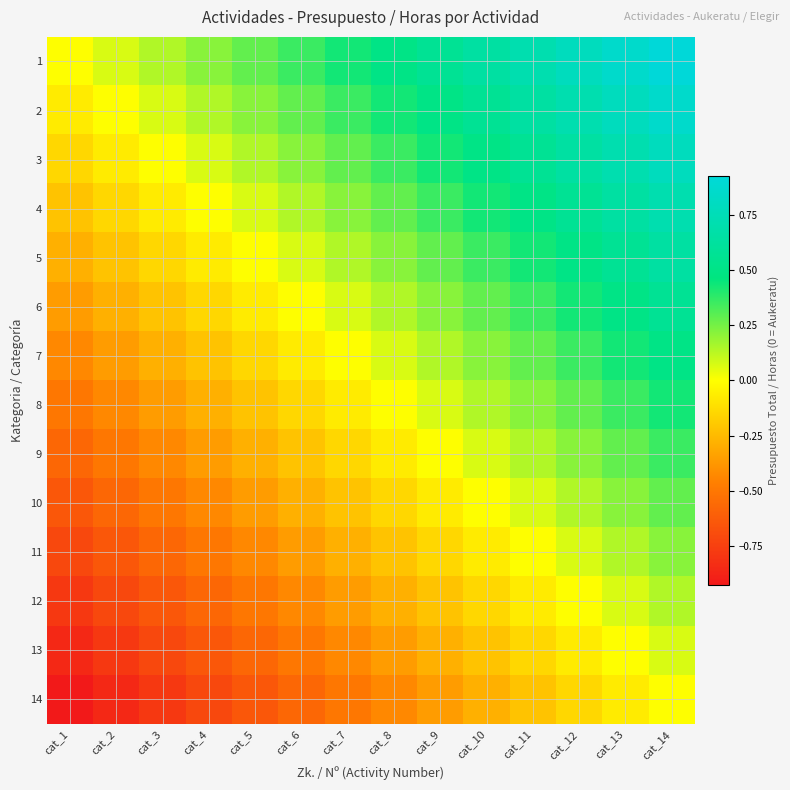

Reading left to right, what are all the values shown in this chart?

1: cat_1=0.0	cat_2=0.1	cat_3=0.1	cat_4=0.2	cat_5=0.3	cat_6=0.4	cat_7=0.4	cat_8=0.5	cat_9=0.6	cat_10=0.6	cat_11=0.7	cat_12=0.8	cat_13=0.9	cat_14=0.9
2: cat_1=-0.1	cat_2=0.0	cat_3=0.1	cat_4=0.1	cat_5=0.2	cat_6=0.3	cat_7=0.4	cat_8=0.4	cat_9=0.5	cat_10=0.6	cat_11=0.6	cat_12=0.7	cat_13=0.8	cat_14=0.9
3: cat_1=-0.1	cat_2=-0.1	cat_3=0.0	cat_4=0.1	cat_5=0.1	cat_6=0.2	cat_7=0.3	cat_8=0.4	cat_9=0.4	cat_10=0.5	cat_11=0.6	cat_12=0.6	cat_13=0.7	cat_14=0.8
4: cat_1=-0.2	cat_2=-0.1	cat_3=-0.1	cat_4=0.0	cat_5=0.1	cat_6=0.1	cat_7=0.2	cat_8=0.3	cat_9=0.4	cat_10=0.4	cat_11=0.5	cat_12=0.6	cat_13=0.6	cat_14=0.7
5: cat_1=-0.3	cat_2=-0.2	cat_3=-0.1	cat_4=-0.1	cat_5=0.0	cat_6=0.1	cat_7=0.1	cat_8=0.2	cat_9=0.3	cat_10=0.4	cat_11=0.4	cat_12=0.5	cat_13=0.6	cat_14=0.6
6: cat_1=-0.4	cat_2=-0.3	cat_3=-0.2	cat_4=-0.1	cat_5=-0.1	cat_6=0.0	cat_7=0.1	cat_8=0.1	cat_9=0.2	cat_10=0.3	cat_11=0.4	cat_12=0.4	cat_13=0.5	cat_14=0.6
7: cat_1=-0.4	cat_2=-0.4	cat_3=-0.3	cat_4=-0.2	cat_5=-0.1	cat_6=-0.1	cat_7=0.0	cat_8=0.1	cat_9=0.1	cat_10=0.2	cat_11=0.3	cat_12=0.4	cat_13=0.4	cat_14=0.5
8: cat_1=-0.5	cat_2=-0.4	cat_3=-0.4	cat_4=-0.3	cat_5=-0.2	cat_6=-0.1	cat_7=-0.1	cat_8=0.0	cat_9=0.1	cat_10=0.1	cat_11=0.2	cat_12=0.3	cat_13=0.4	cat_14=0.4
9: cat_1=-0.6	cat_2=-0.5	cat_3=-0.4	cat_4=-0.4	cat_5=-0.3	cat_6=-0.2	cat_7=-0.1	cat_8=-0.1	cat_9=0.0	cat_10=0.1	cat_11=0.1	cat_12=0.2	cat_13=0.3	cat_14=0.4
10: cat_1=-0.6	cat_2=-0.6	cat_3=-0.5	cat_4=-0.4	cat_5=-0.4	cat_6=-0.3	cat_7=-0.2	cat_8=-0.1	cat_9=-0.1	cat_10=0.0	cat_11=0.1	cat_12=0.1	cat_13=0.2	cat_14=0.3
11: cat_1=-0.7	cat_2=-0.6	cat_3=-0.6	cat_4=-0.5	cat_5=-0.4	cat_6=-0.4	cat_7=-0.3	cat_8=-0.2	cat_9=-0.1	cat_10=-0.1	cat_11=0.0	cat_12=0.1	cat_13=0.1	cat_14=0.2
12: cat_1=-0.8	cat_2=-0.7	cat_3=-0.6	cat_4=-0.6	cat_5=-0.5	cat_6=-0.4	cat_7=-0.4	cat_8=-0.3	cat_9=-0.2	cat_10=-0.1	cat_11=-0.1	cat_12=0.0	cat_13=0.1	cat_14=0.1
13: cat_1=-0.9	cat_2=-0.8	cat_3=-0.7	cat_4=-0.6	cat_5=-0.6	cat_6=-0.5	cat_7=-0.4	cat_8=-0.4	cat_9=-0.3	cat_10=-0.2	cat_11=-0.1	cat_12=-0.1	cat_13=0.0	cat_14=0.1
14: cat_1=-0.9	cat_2=-0.9	cat_3=-0.8	cat_4=-0.7	cat_5=-0.6	cat_6=-0.6	cat_7=-0.5	cat_8=-0.4	cat_9=-0.4	cat_10=-0.3	cat_11=-0.2	cat_12=-0.1	cat_13=-0.1	cat_14=0.0